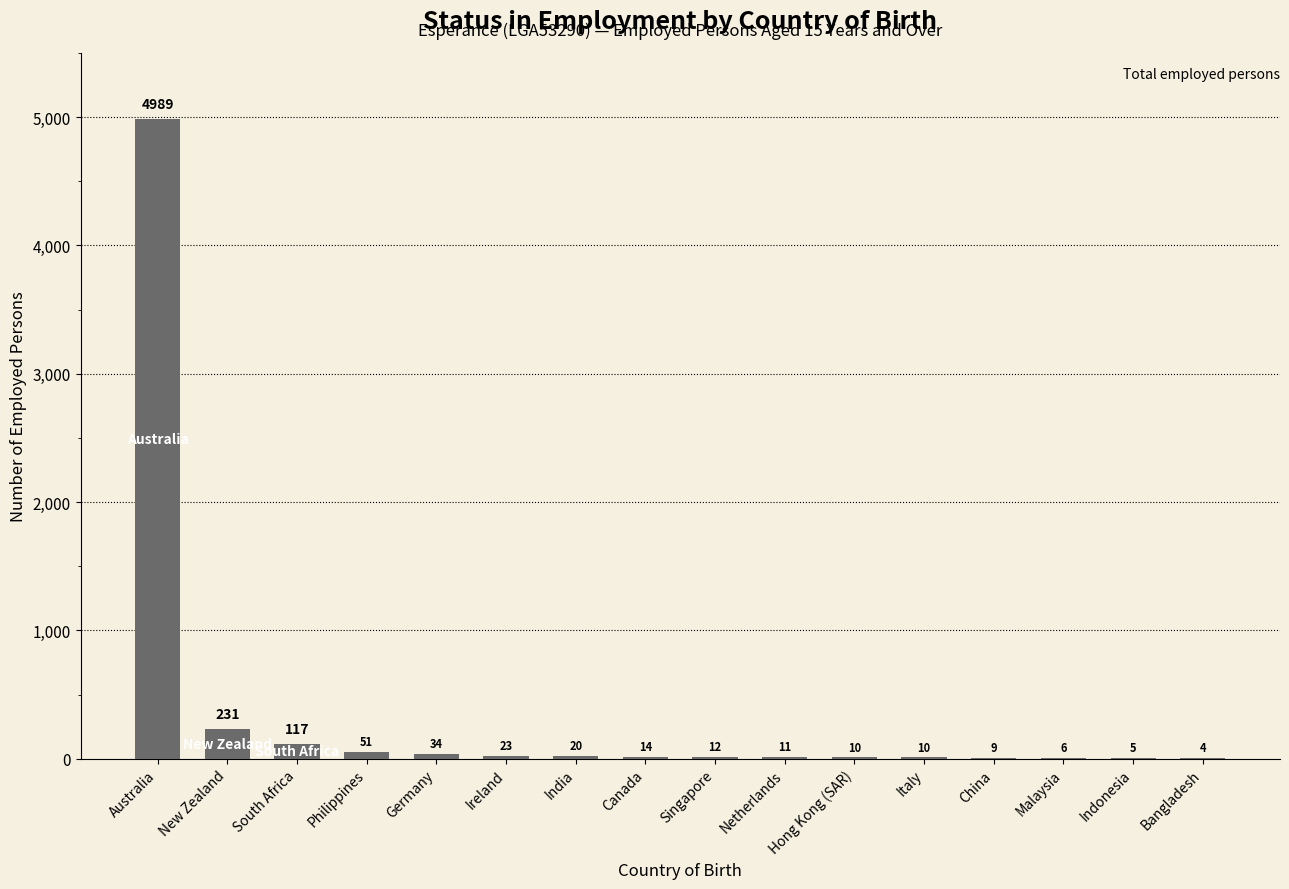

The chart shows a value of 14 at Canada. True or false?

True